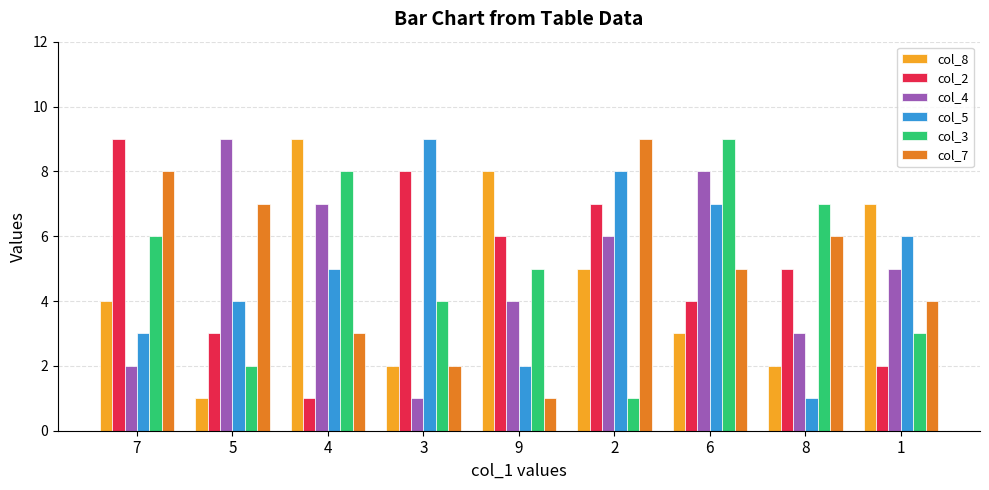

What is the average value of the col_2 series?

5